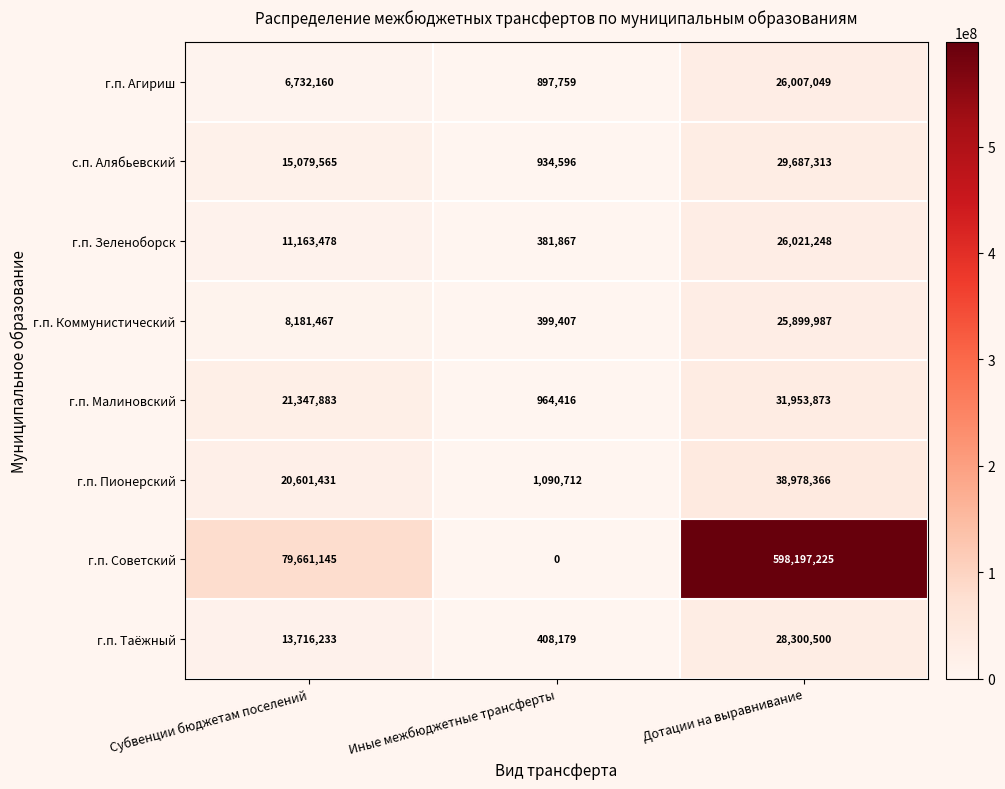

How many categories are shown in the chart?

3